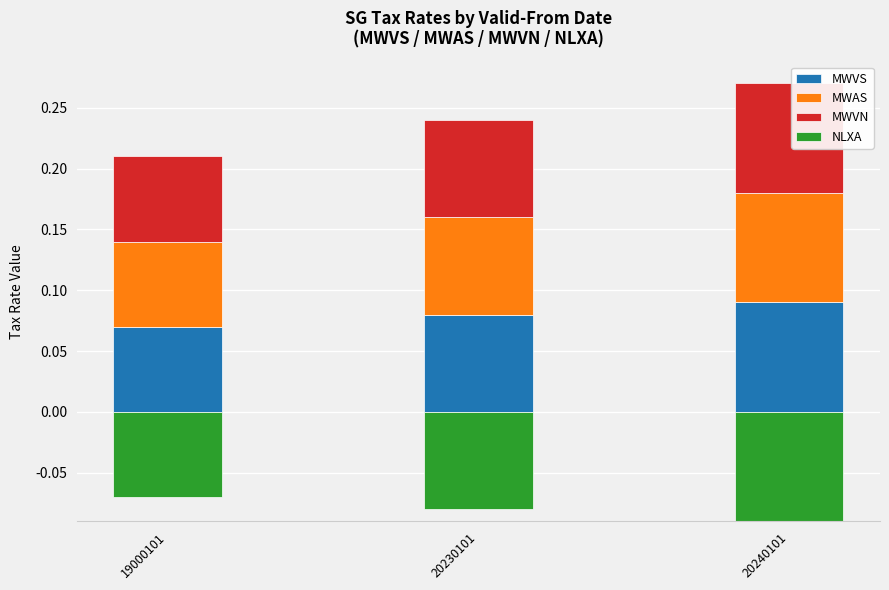

List the labels in order of MWVS value, smallest first.

19000101, 20230101, 20240101